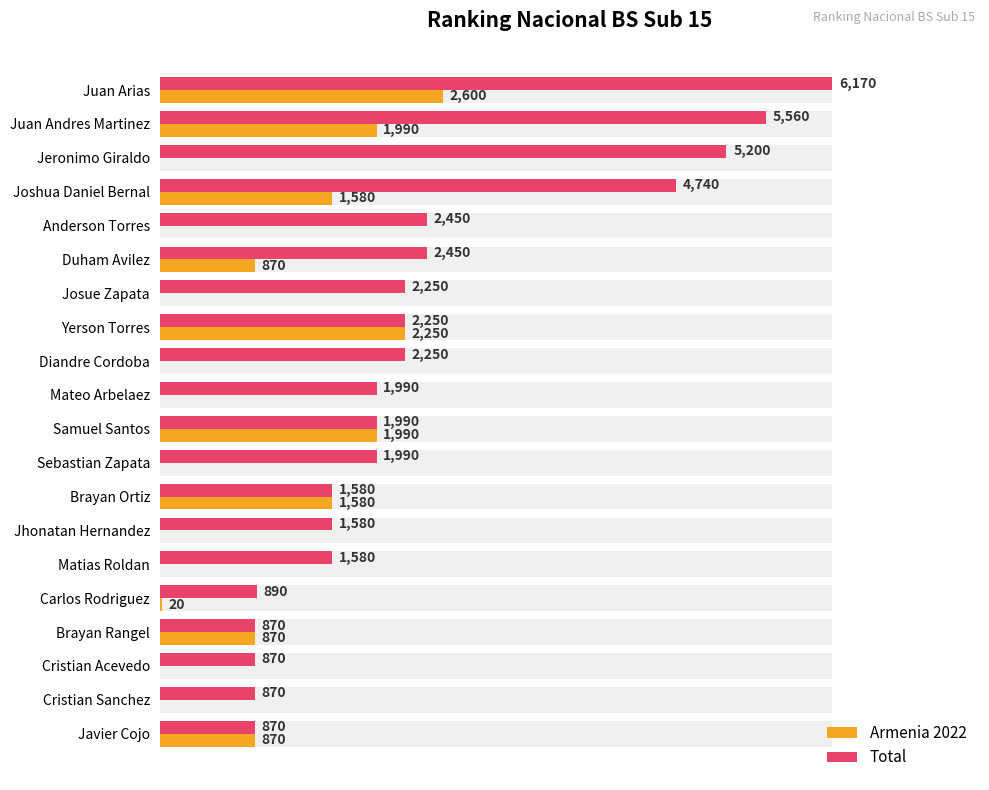

List the series in order of their overall mean, lowest first.

Armenia 2022, Total